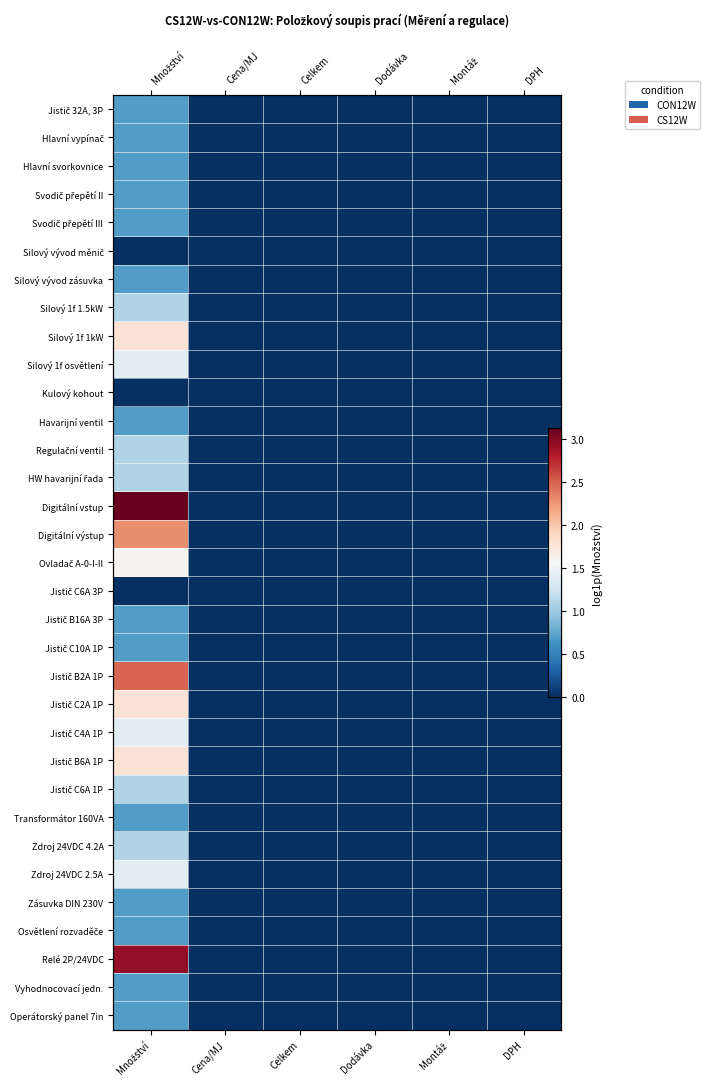

What is the difference between the maximum and second lowest values in the Jistič C2A 1P series?

1.8